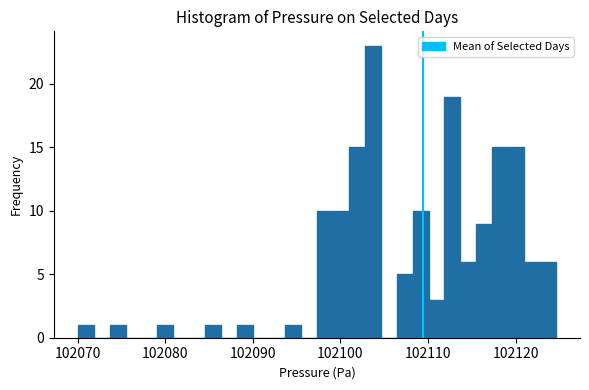

Around what value on the x-axis is the tallest bar? Give the approximate position of its centre, as read against the axis.

102104